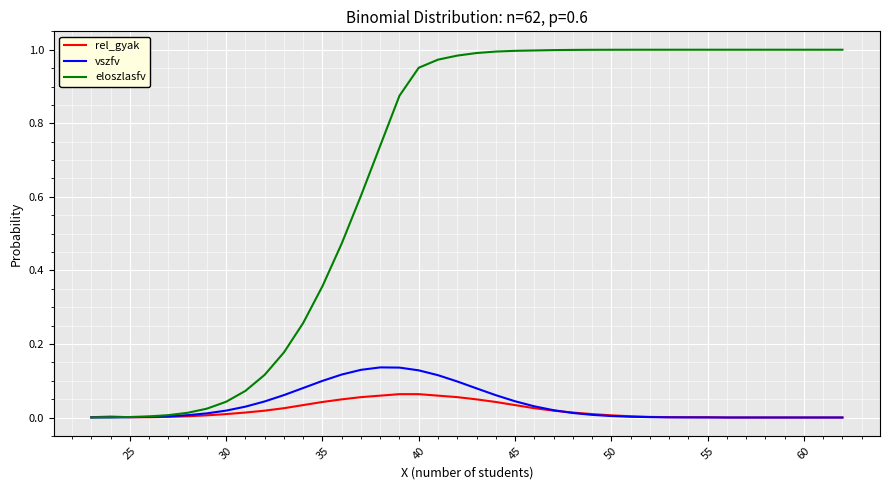

What are all the series names shown in the legend?

rel_gyak, vszfv, eloszlasfv